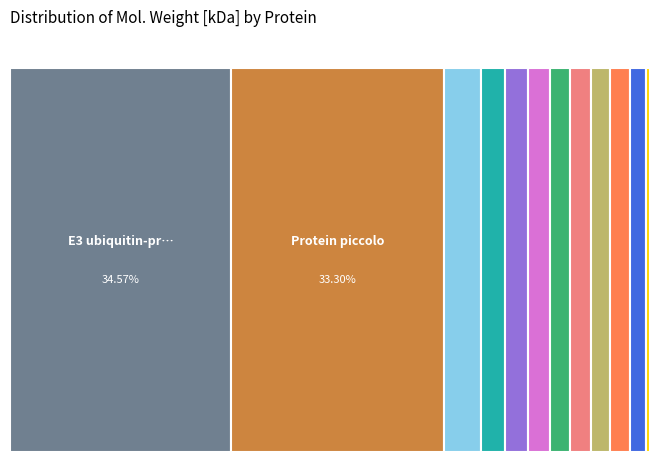

Is there a majority slice in this chart?

No